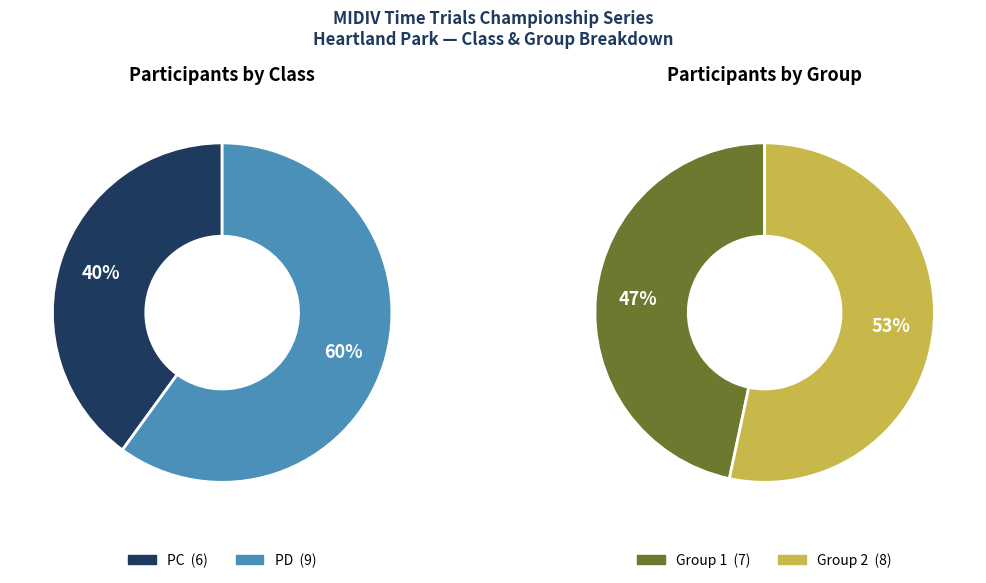

To the nearest percent, what is the difference between the largest and smallest slice percentages?

20%